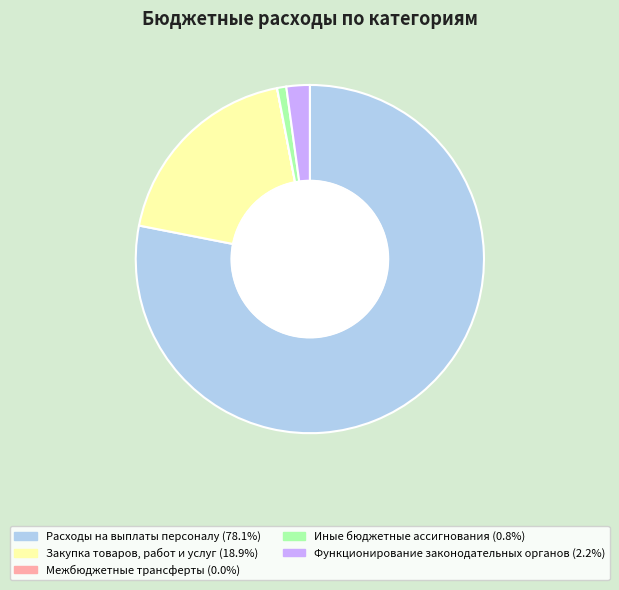

Which has a higher value, Функционирование законодательных органов or Иные бюджетные ассигнования?

Функционирование законодательных органов